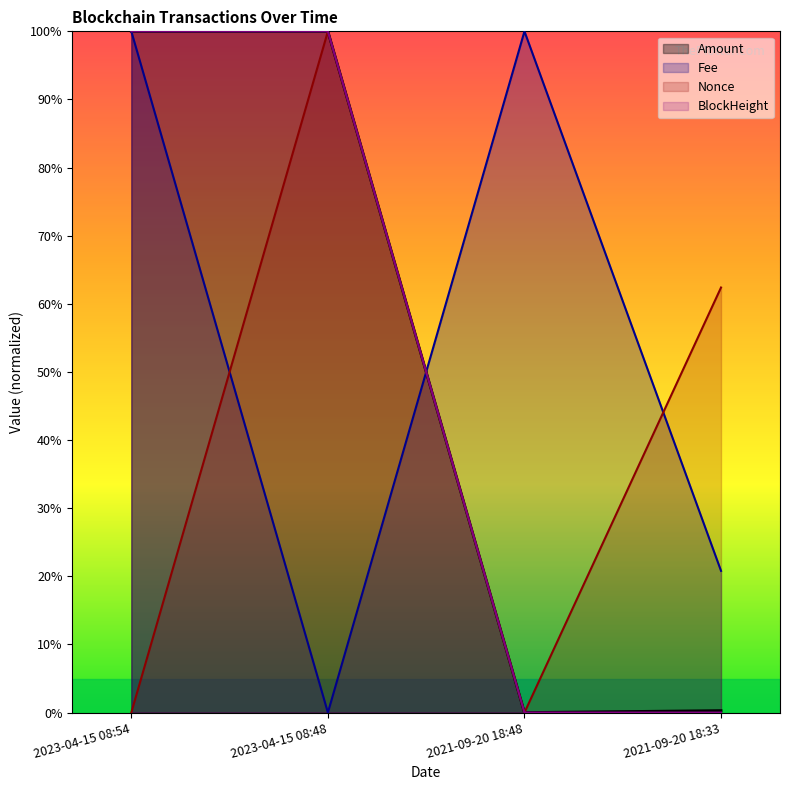

Where does the Nonce series first go above 62?

2023-04-15 08:48